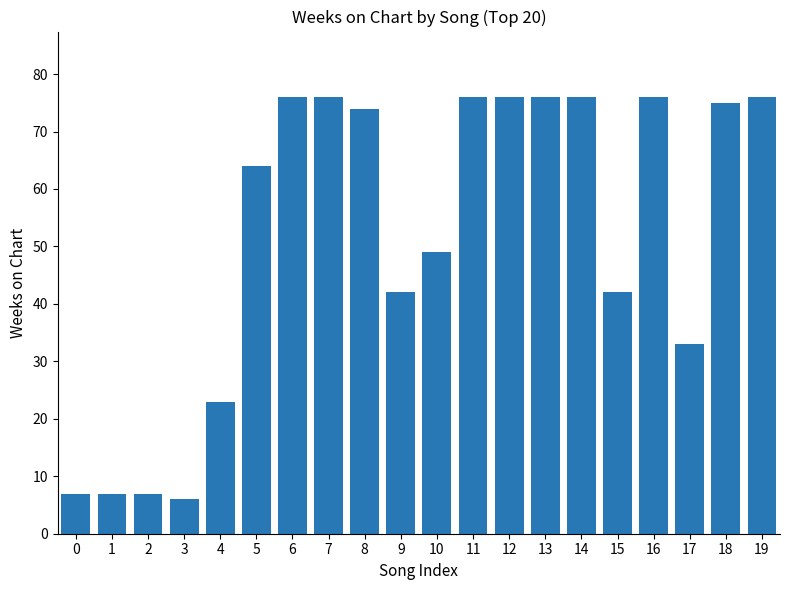

Reading right to left, what are all the values shown in this chart?

19=76	18=75	17=33	16=76	15=42	14=76	13=76	12=76	11=76	10=49	9=42	8=74	7=76	6=76	5=64	4=23	3=6	2=7	1=7	0=7